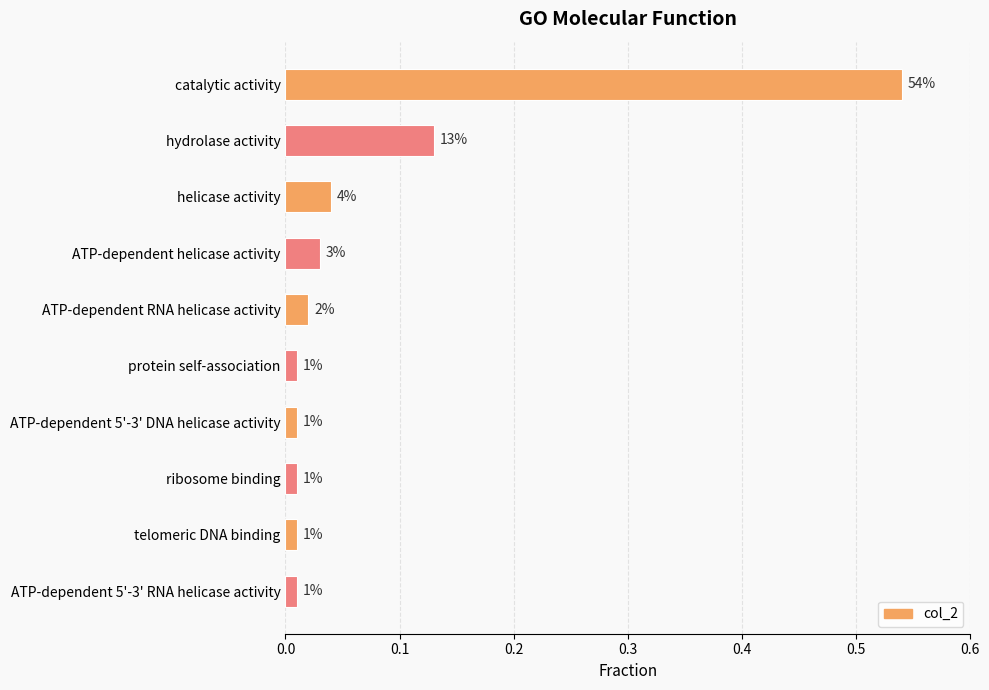

How many bars are there in total?

10